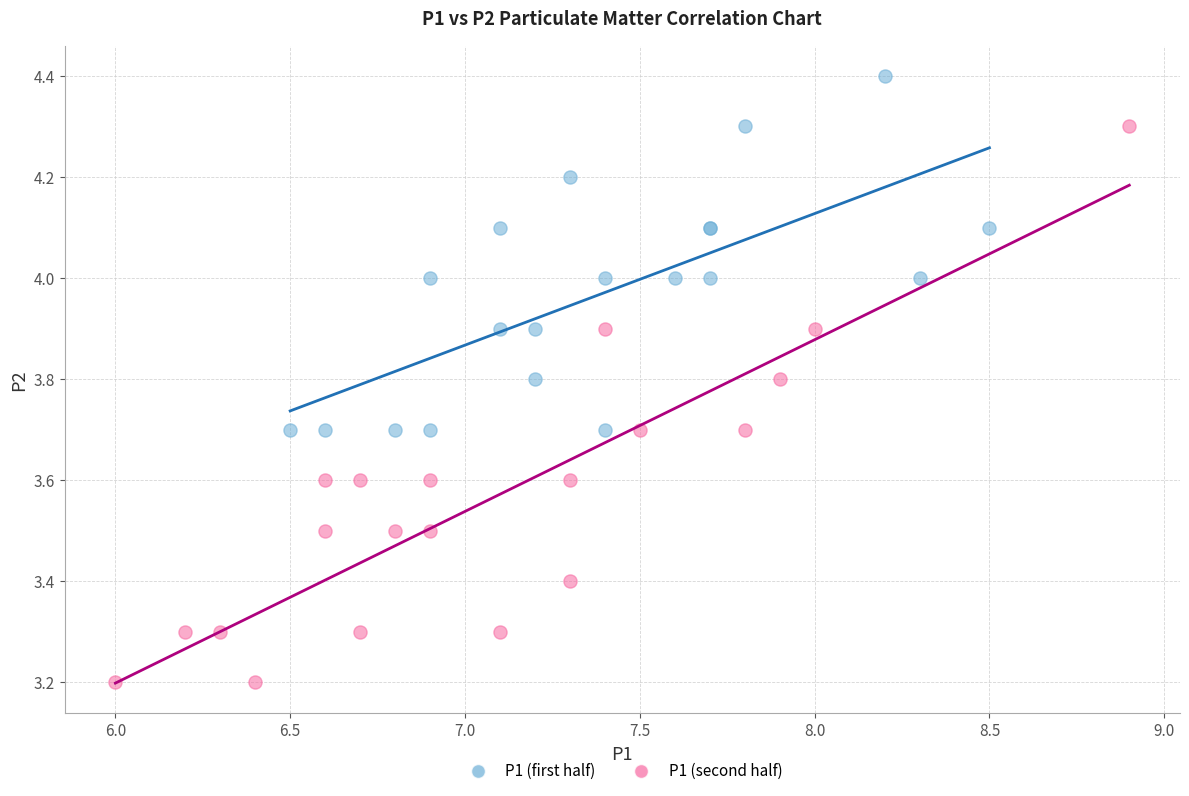

Which series reaches the minimum Y coordinate?

P1 (second half)